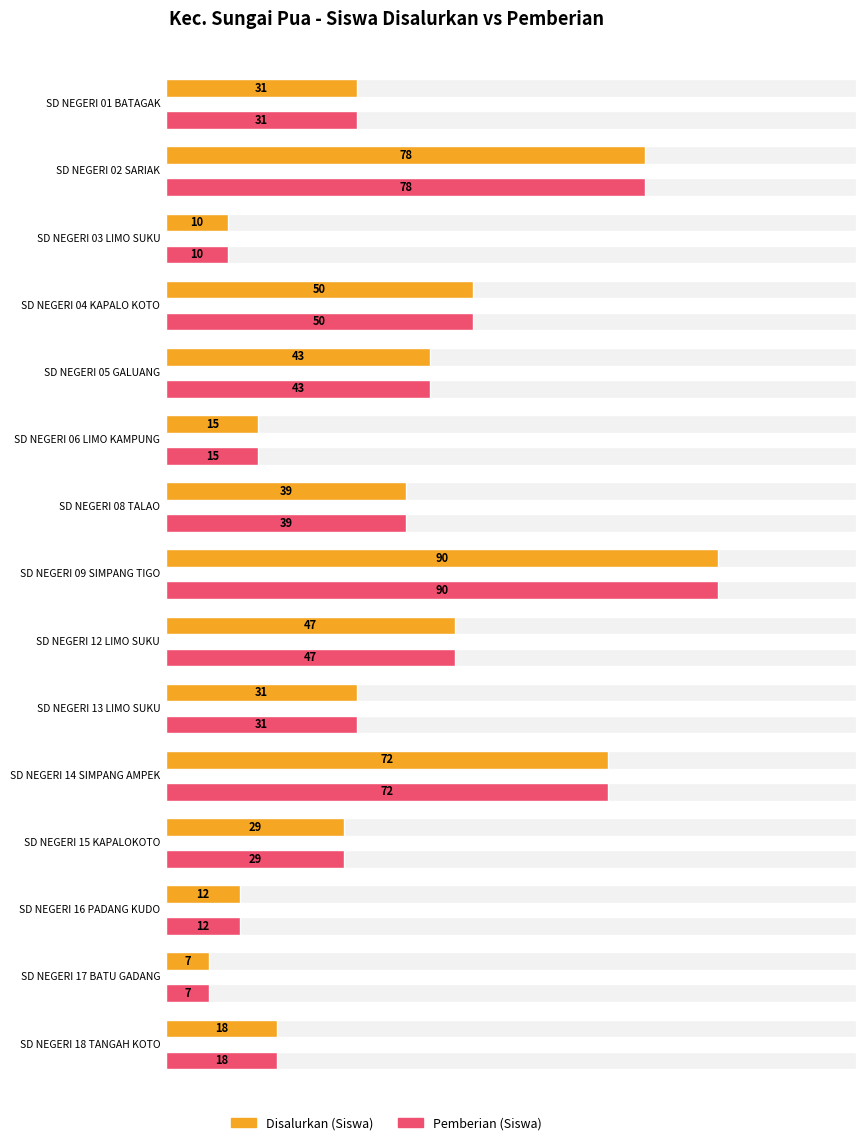

What is the approximate value of Disalurkan (Siswa) at SD NEGERI 13 LIMO SUKU, to the nearest 10?

30